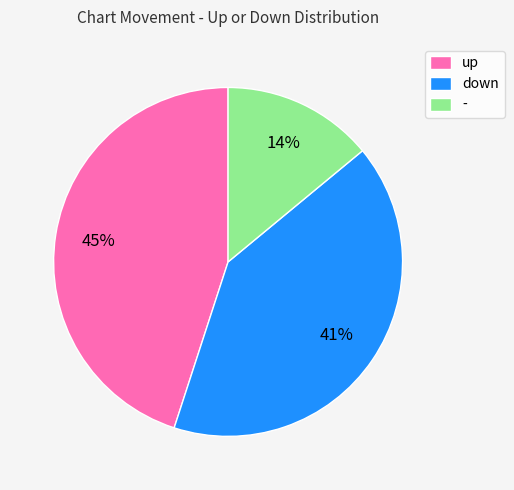

Which has a higher value, down or -?

down